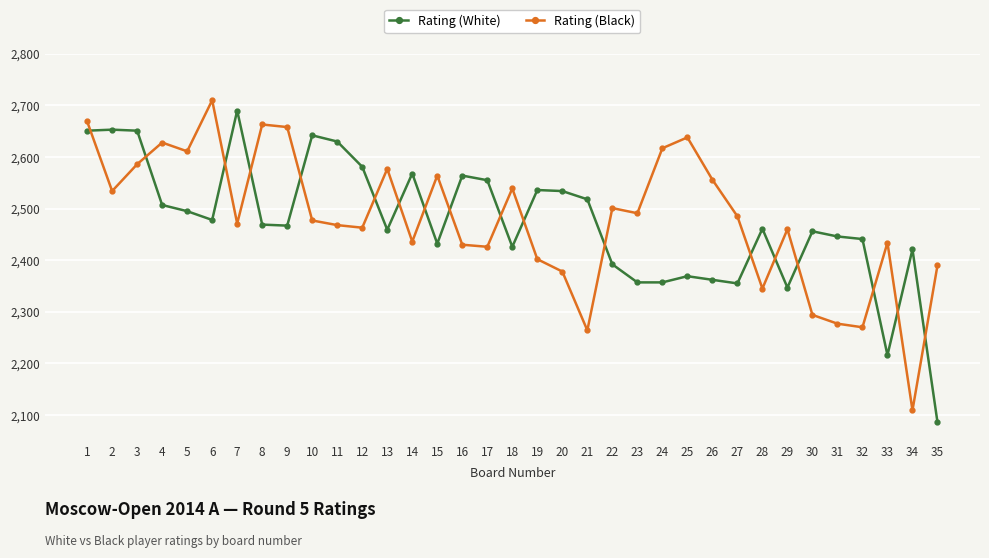

How many values in the Rating (White) series are below 2467?

17